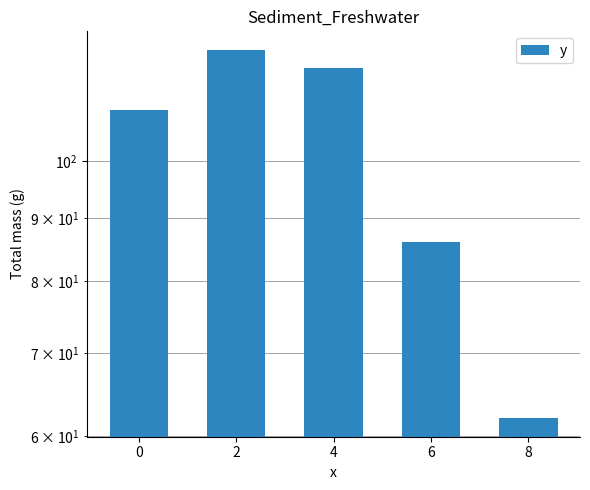

The value at 8 is 83. True or false?

False